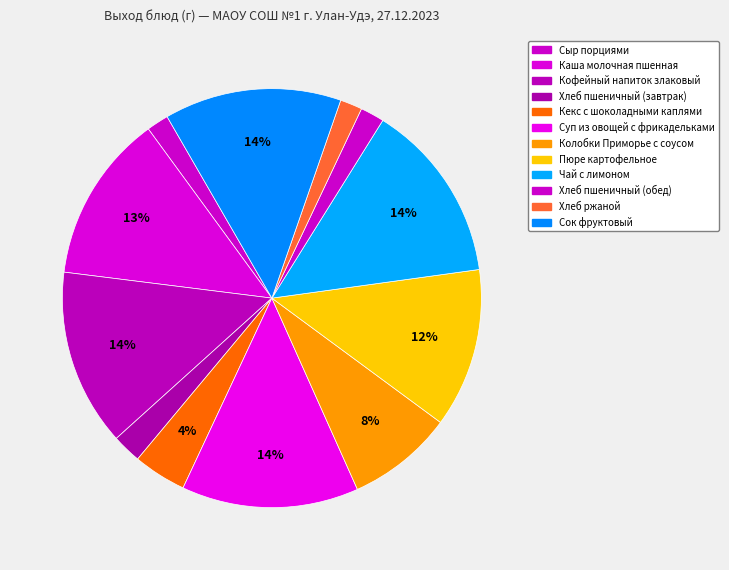

True or false: Суп из овощей с фрикадельками accounts for 14% of the total.

True